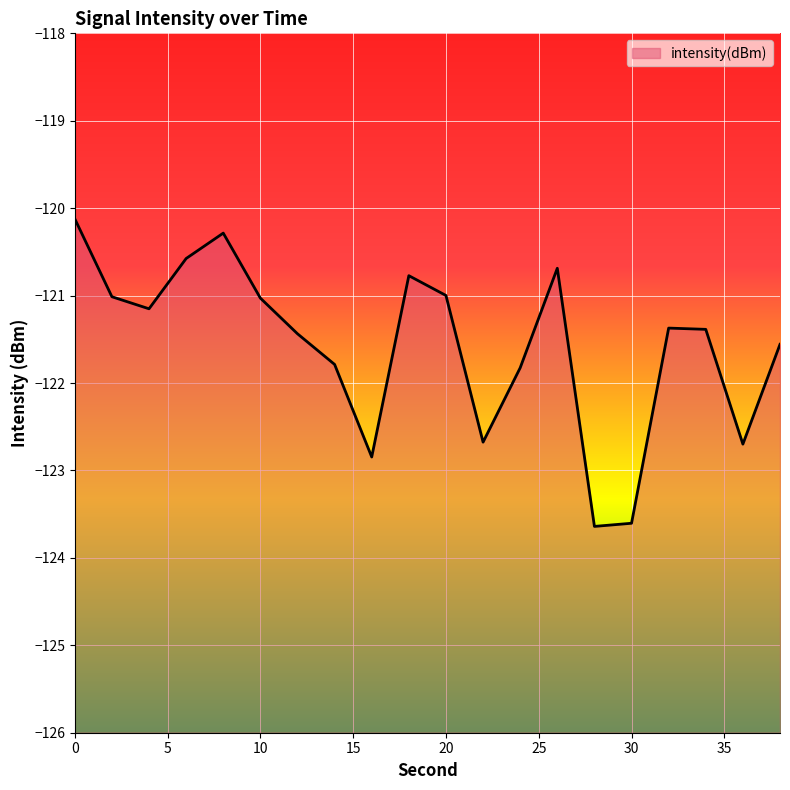

What value does the data have at 14?

-121.8